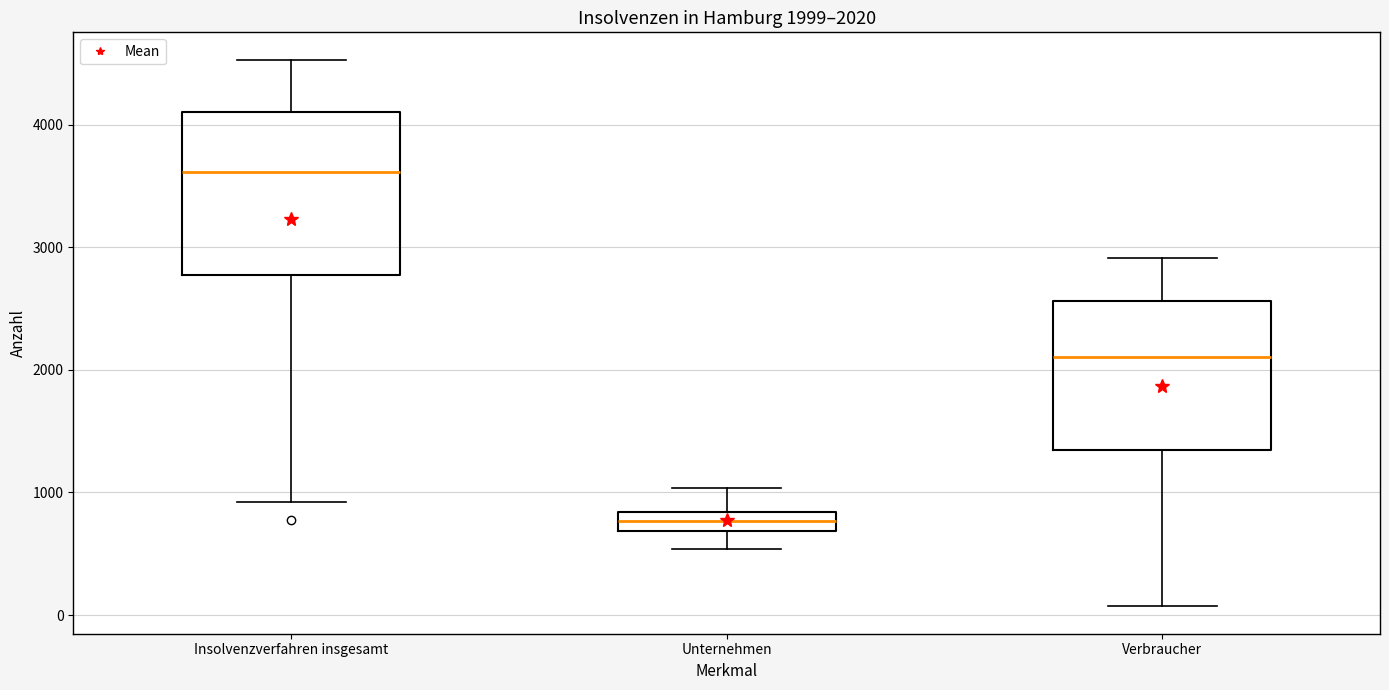

Which box has the lowest median line?

Unternehmen